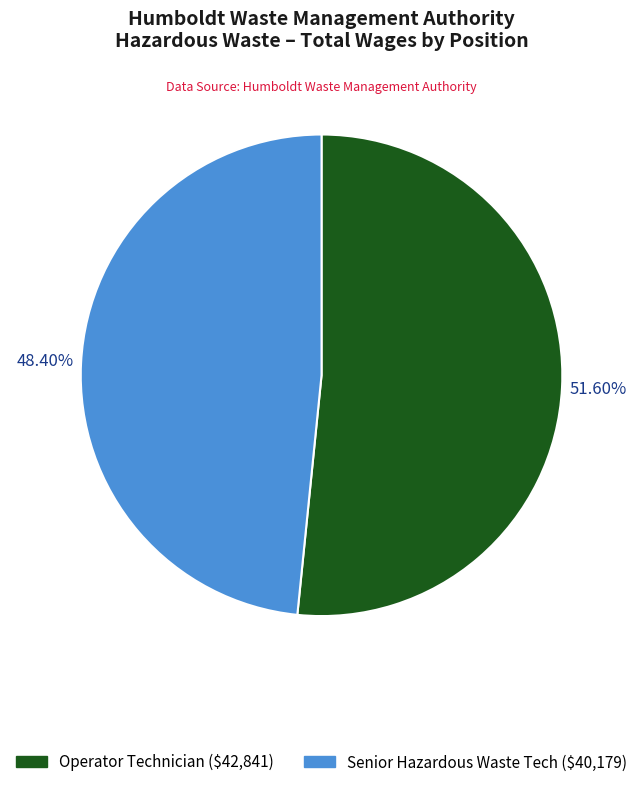

What percentage is the Operator Technician slice, to the nearest percent?

52%